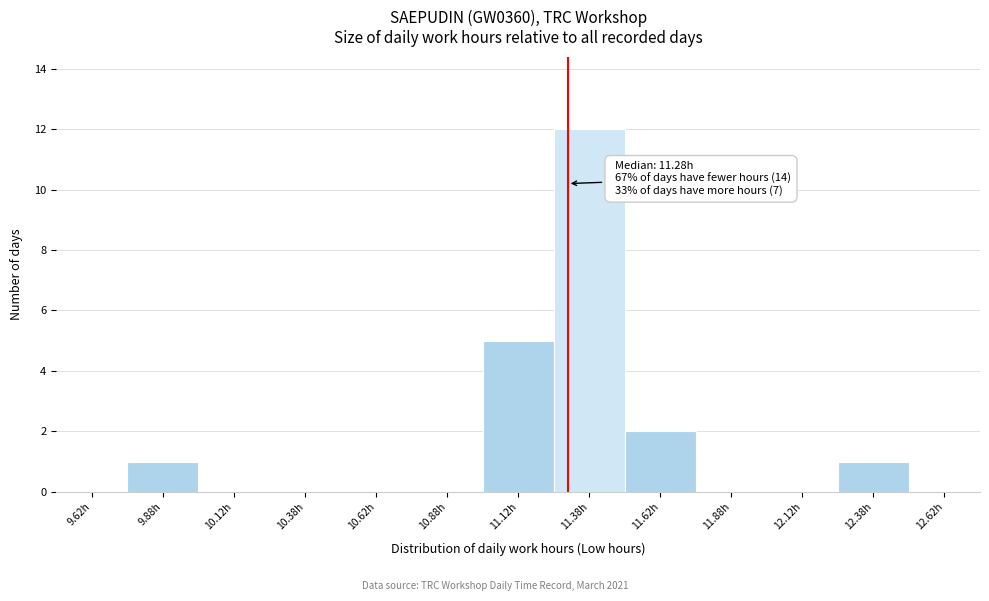

Which range on the x-axis has the tallest bar?

11.25 to 11.50